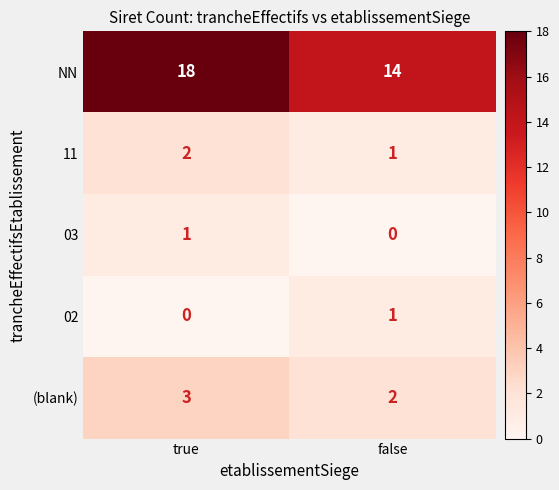

What is the sum of the 11 values at false and true?

3